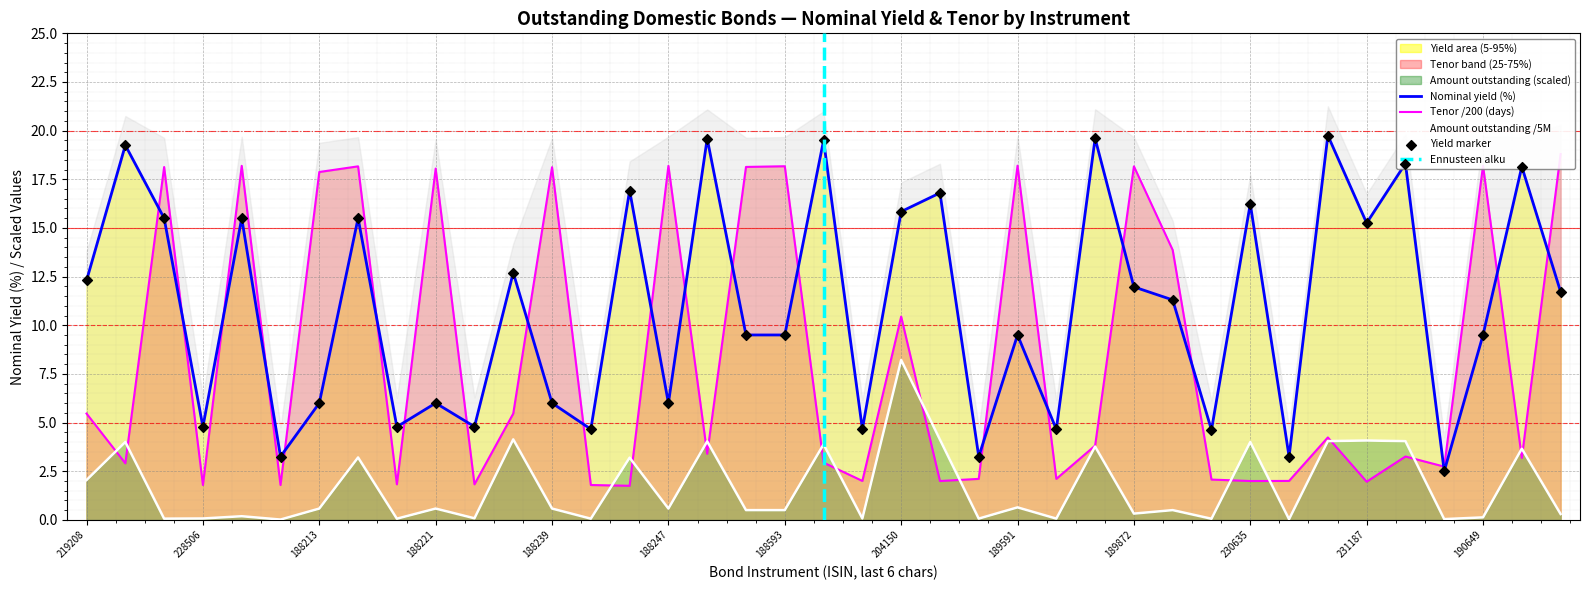

True or false: Amount outstanding /5M and Nominal yield (%) intersect in this chart.

False